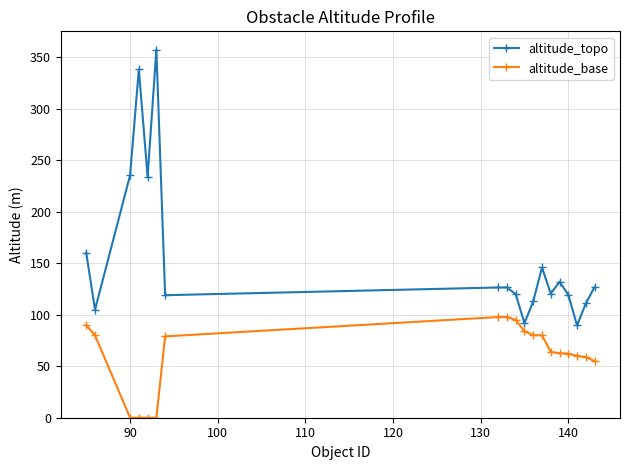

How many values in the altitude_topo series are below 126?

9